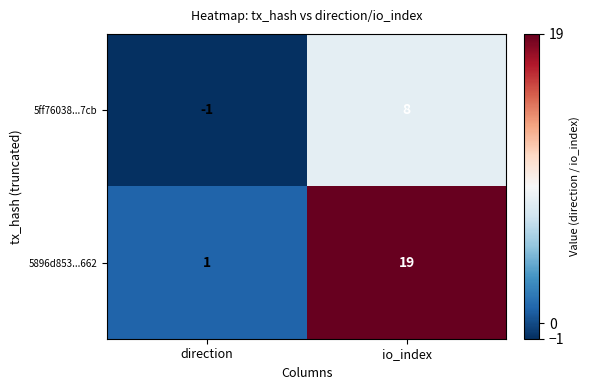

What is the sum of all 5896d853...662 values?

20